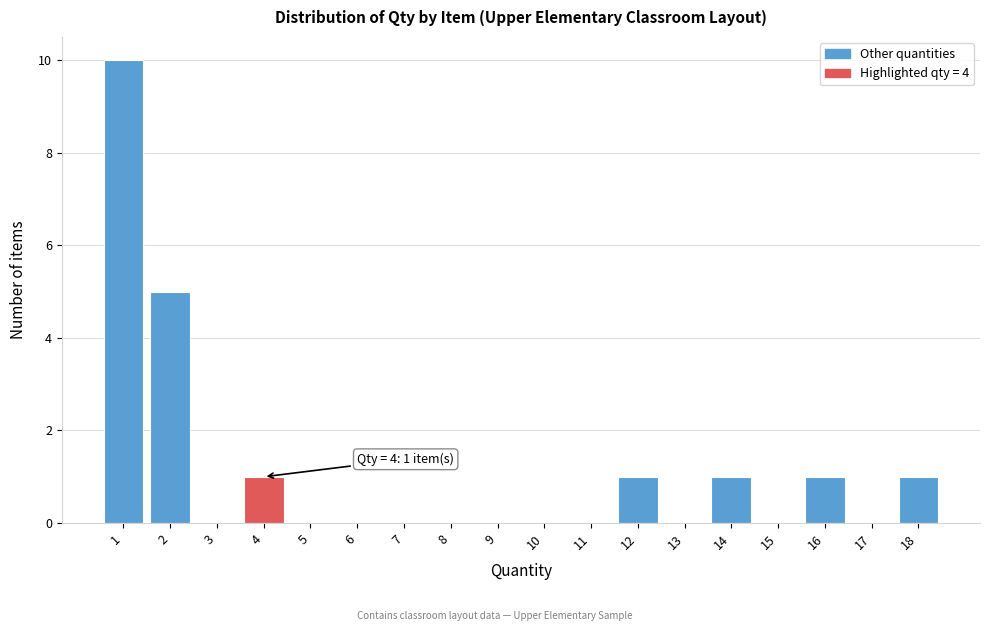

Which range on the x-axis has the tallest bar?

0.5 to 1.5